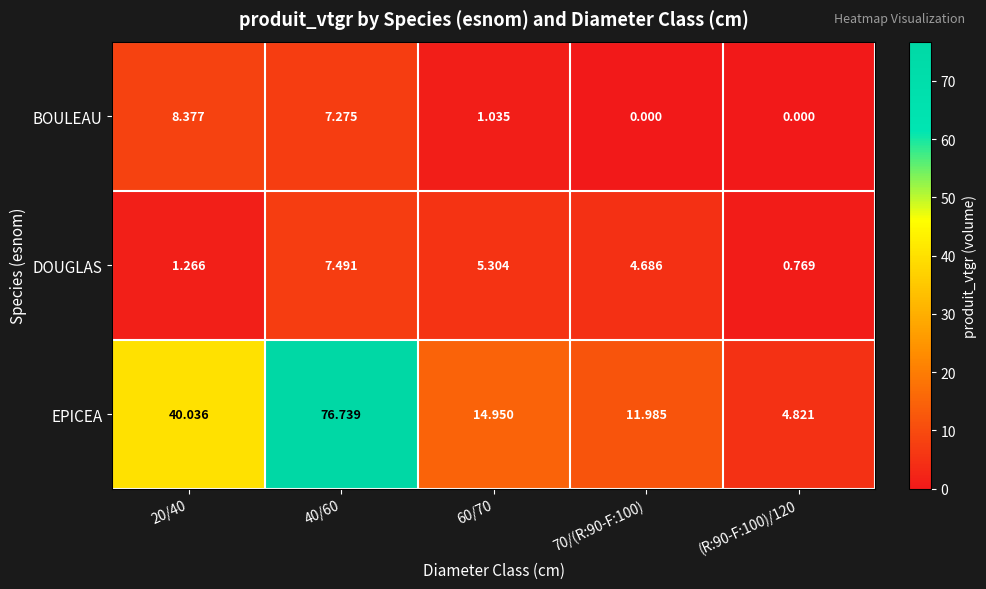

Is the value of EPICEA at 70/(R:90-F:100) greater than the value of BOULEAU at 20/40?

Yes